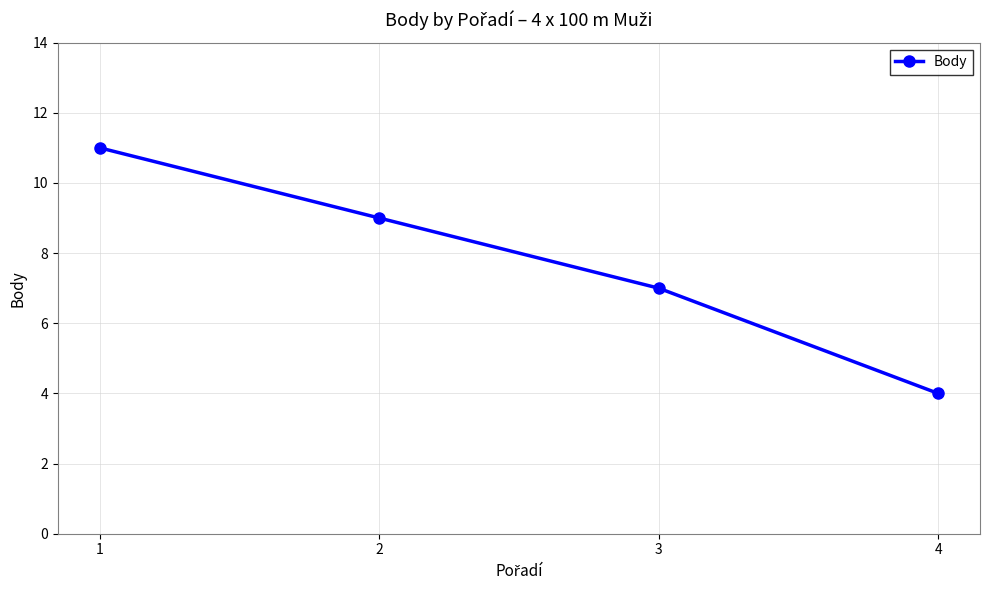

What is the sum of all values?

31